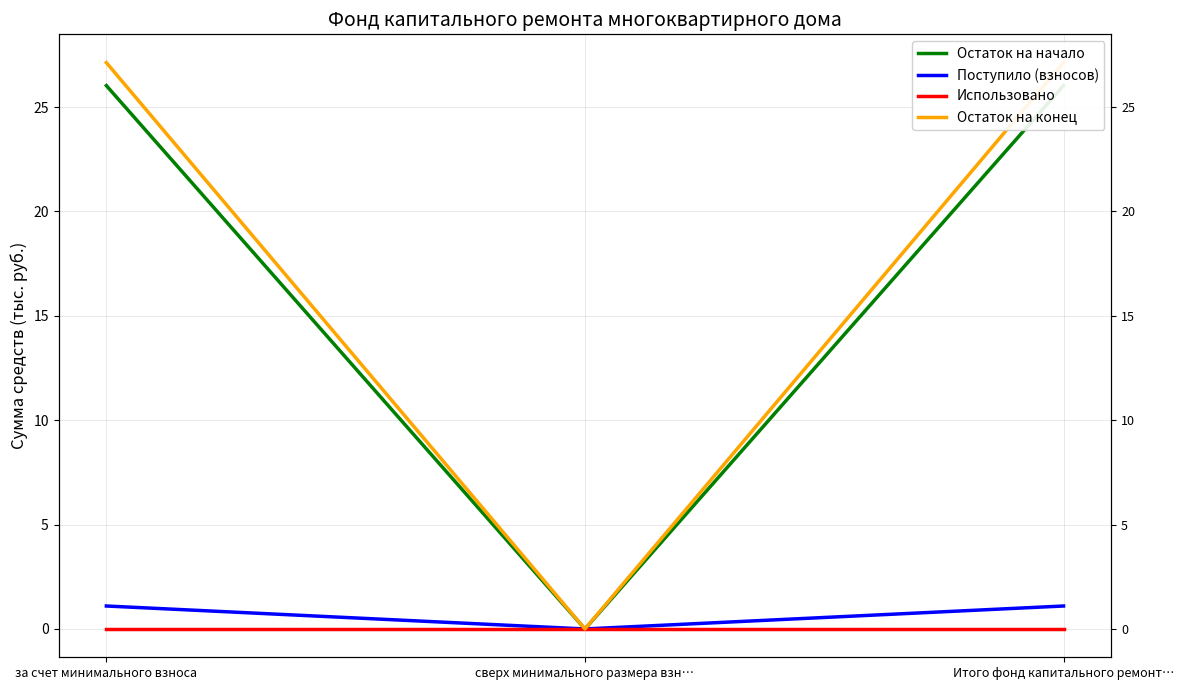

What is the total value across all series at Итого фонд капитального ремонт…?

54.3